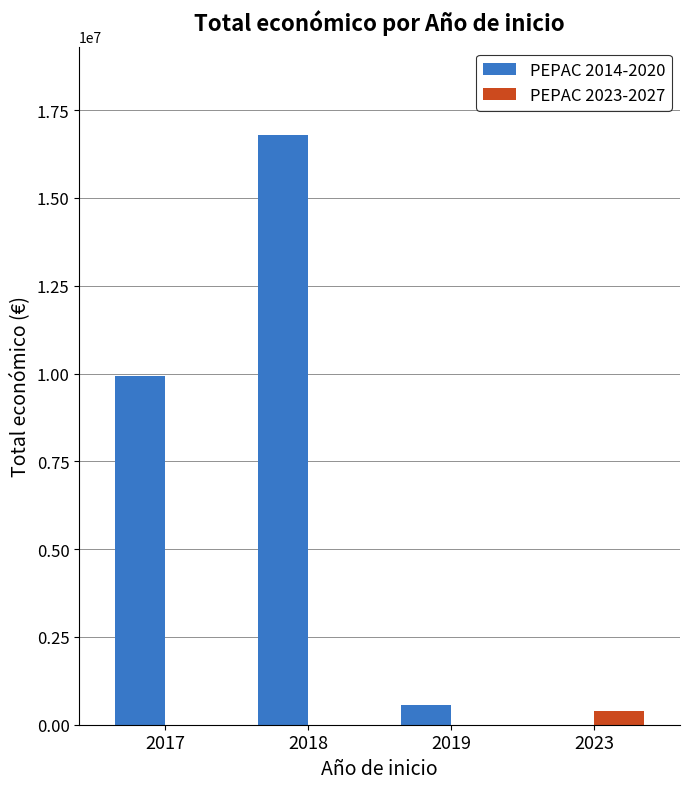

What is the maximum value shown in the chart?

16790849